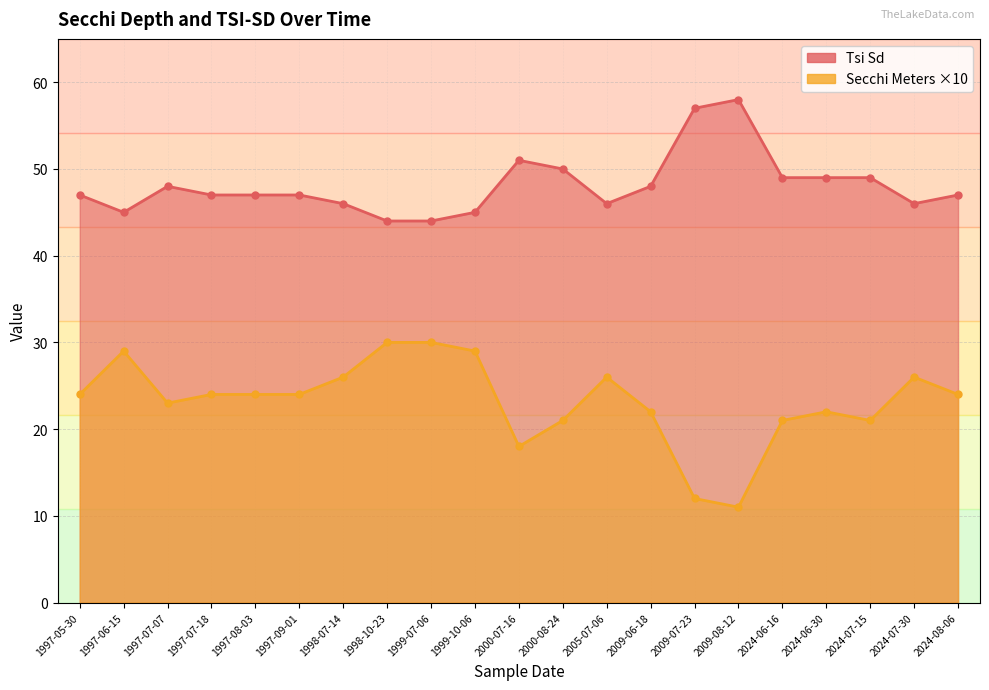

What is the spread (max minus min) of values at 2024-07-15?

28